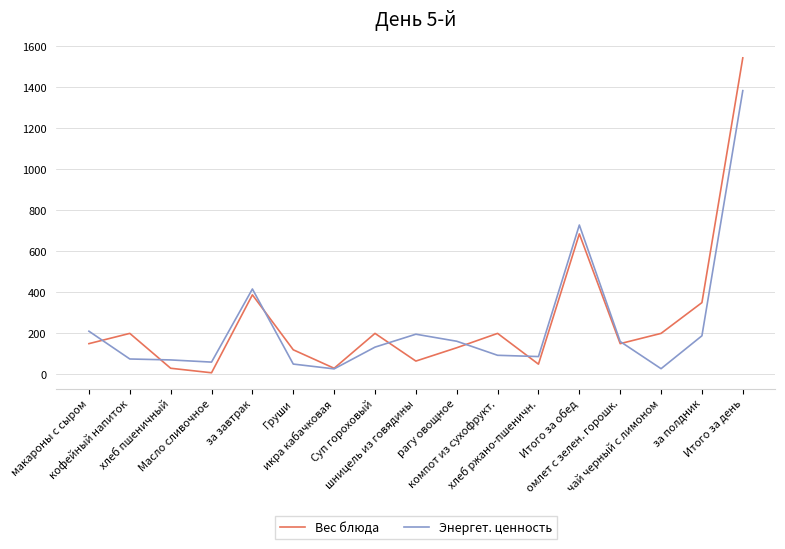

The value of Энергет. ценность at за полдник is 130.6. True or false?

False